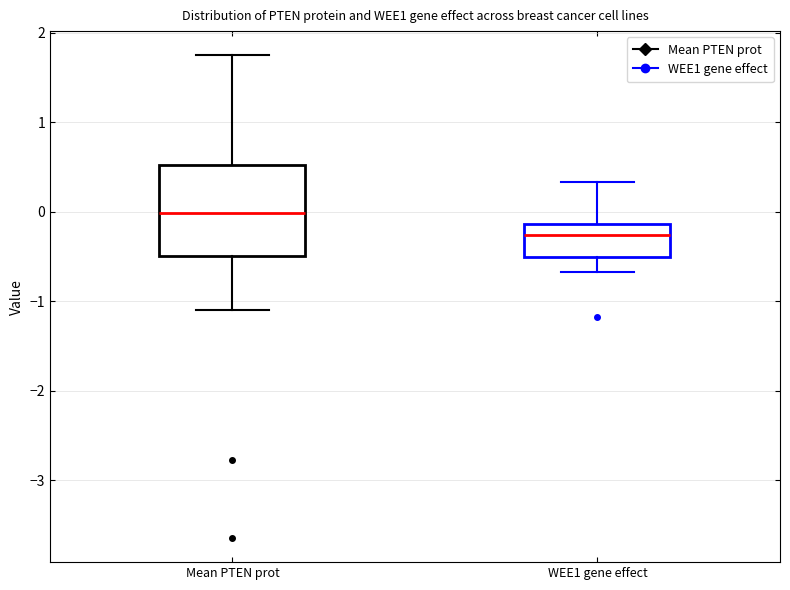

Where does the median line of the box for Mean PTEN prot sit on the y-axis? The values are not printed on the chart, so give them approximately, as read against the axis.

0.0